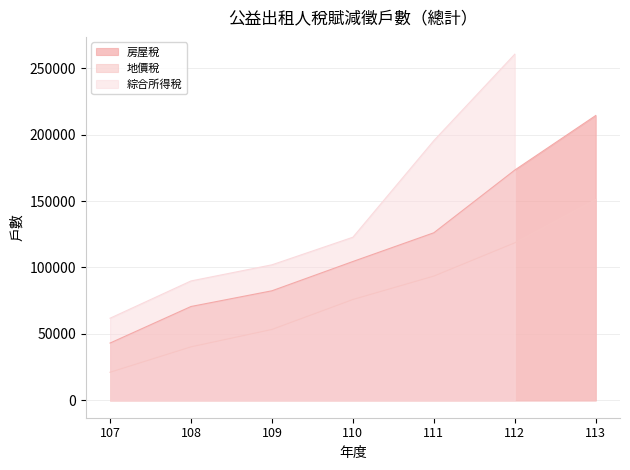

Rank the categories by 地價稅 value from highest to lowest.

113, 112, 111, 110, 109, 108, 107